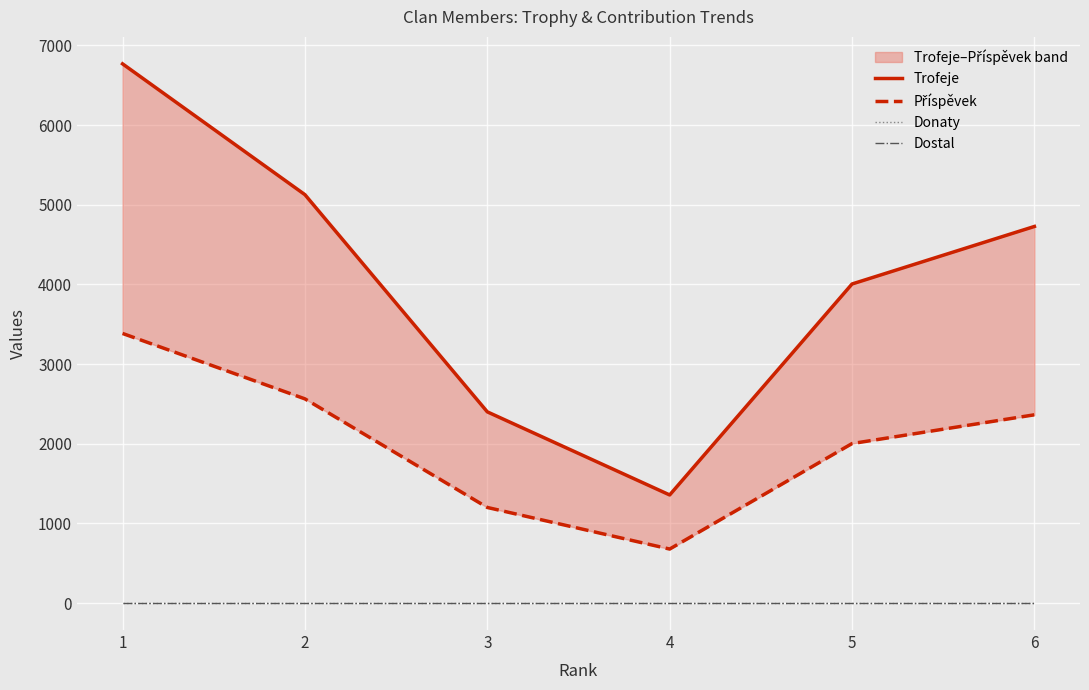

Where is Příspěvek nearest to the value 2031?

5